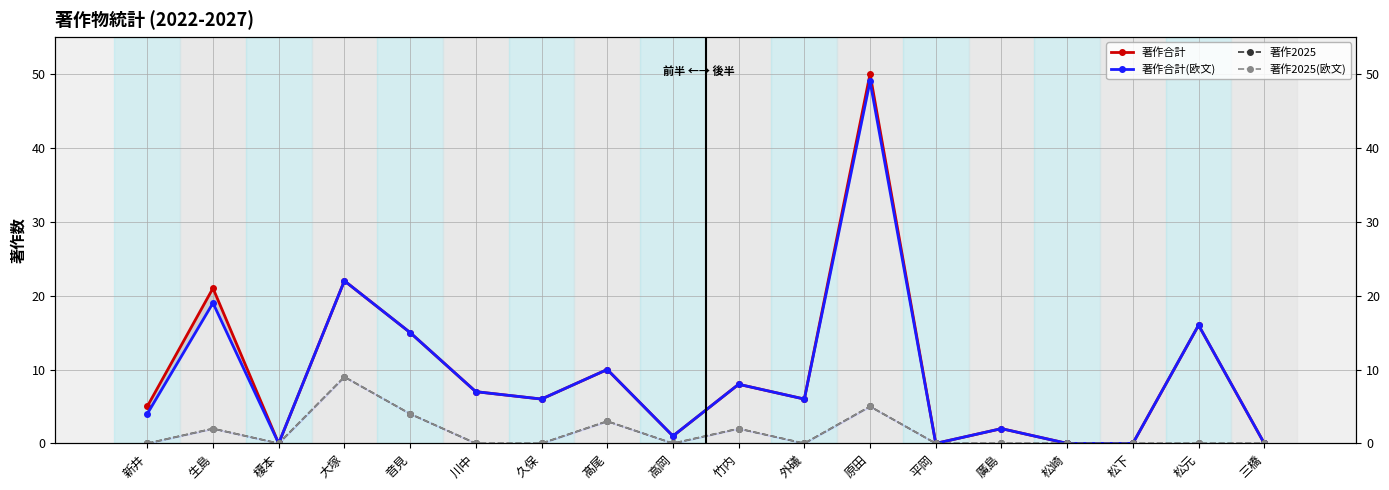

Reading left to right, transcribe all the data shown in this chart.

著作合計: 5	21	0	22	15	7	6	10	1	8	6	50	0	2	0	0	16	0
著作合計(欧文): 4	19	0	22	15	7	6	10	1	8	6	49	0	2	0	0	16	0
著作2025: 0	2	0	9	4	0	0	3	0	2	0	5	0	0	0	0	0	0
著作2025(欧文): 0	2	0	9	4	0	0	3	0	2	0	5	0	0	0	0	0	0